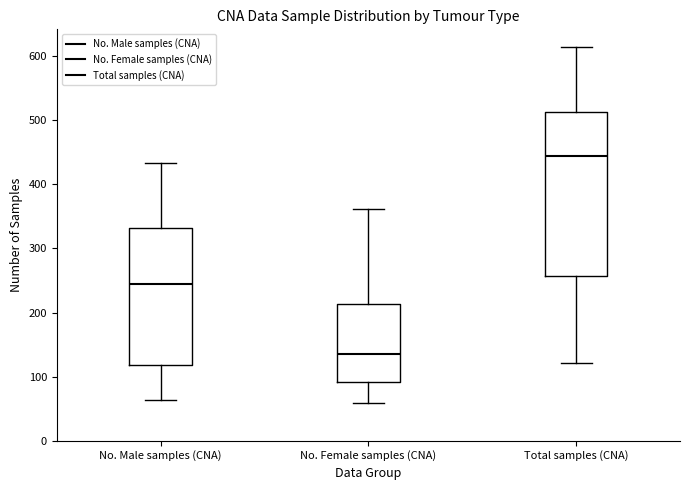

Reading left to right, transcribe this box plot: for each box, give where its median line is, the range the box spans, and where its two whiskers end, as read against the y-axis. The values are not printed on the chart, so give them approximately, as read against the axis.

No. Male samples (CNA): median 250, box 120 to 330, whiskers 60 to 430
No. Female samples (CNA): median 140, box 90 to 210, whiskers 60 to 360
Total samples (CNA): median 440, box 260 to 510, whiskers 120 to 610